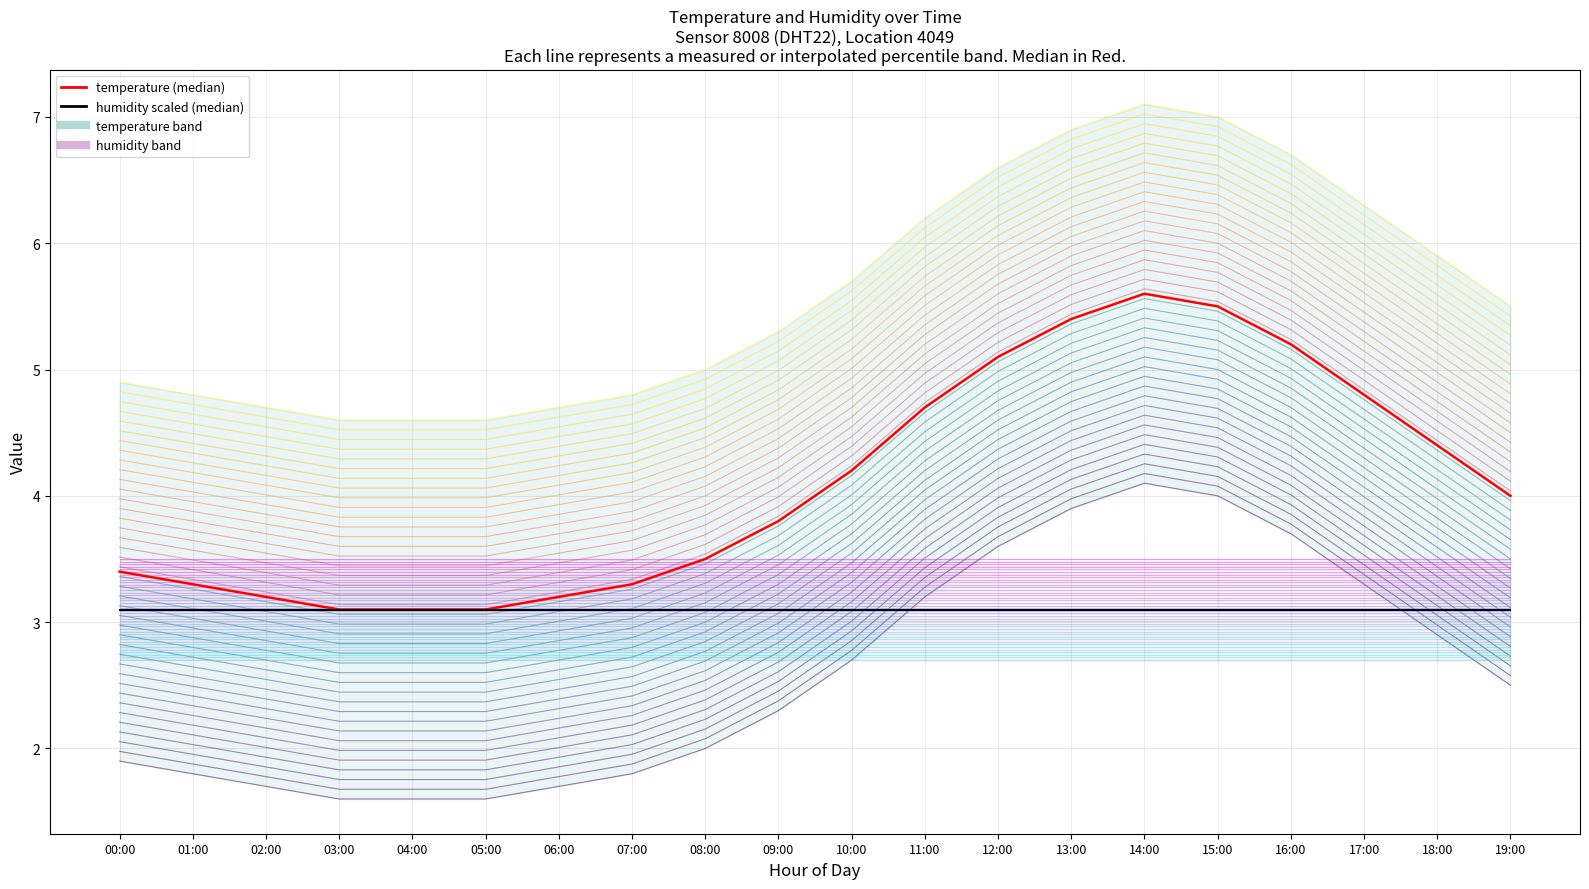

The chart shows a value of 3.3 at 17:00. True or false?

True